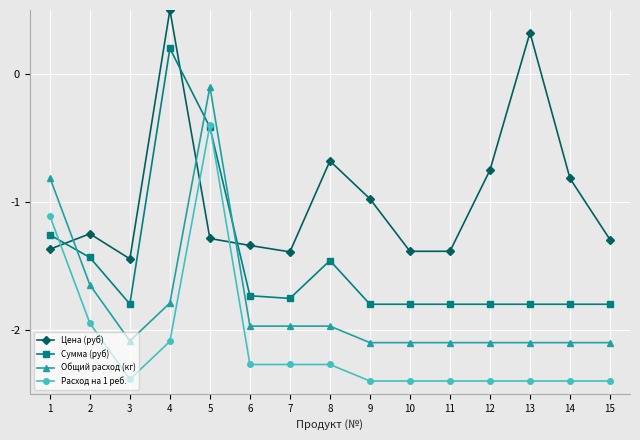

At which label does Общий расход (кг) reach its peak?

5